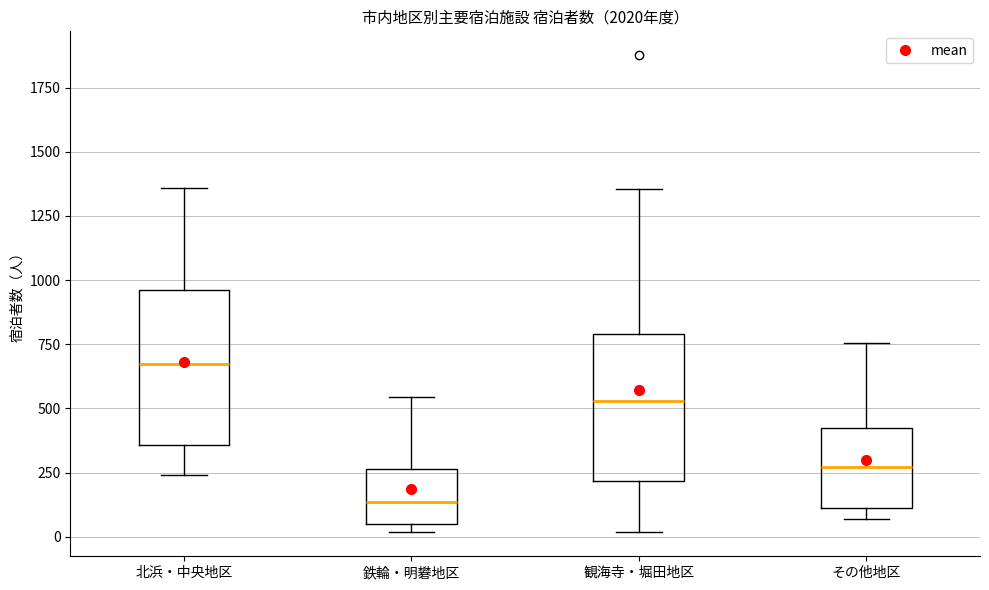

Which box has the lowest median line?

鉄輪・明礬地区